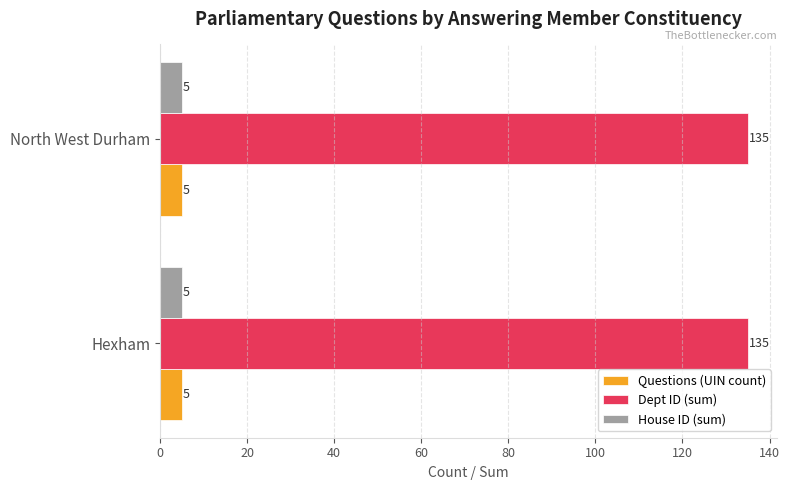

True or false: House ID (sum) has a value of 5 at North West Durham.

True